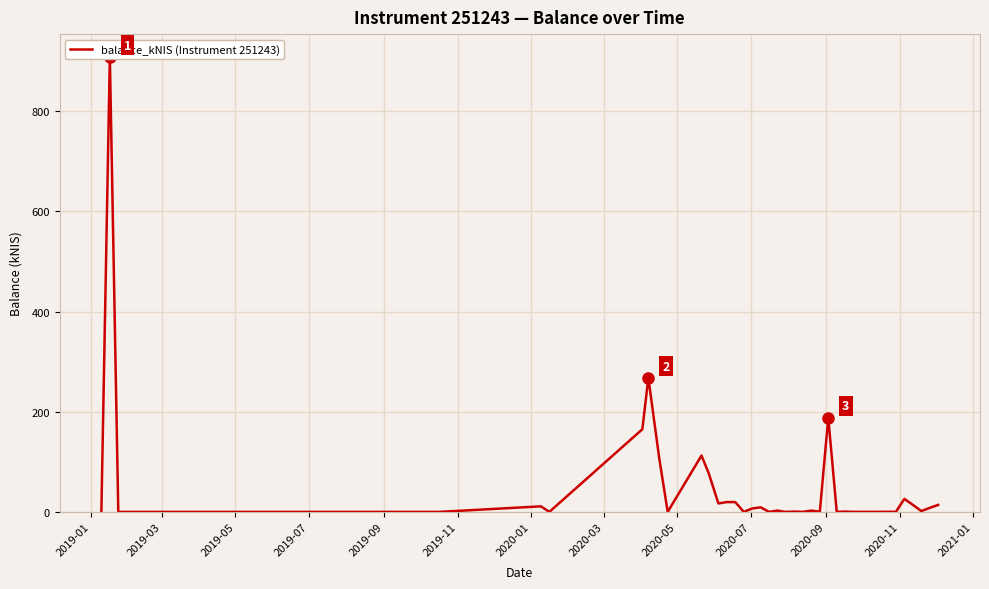

How many data points are above 2?

20